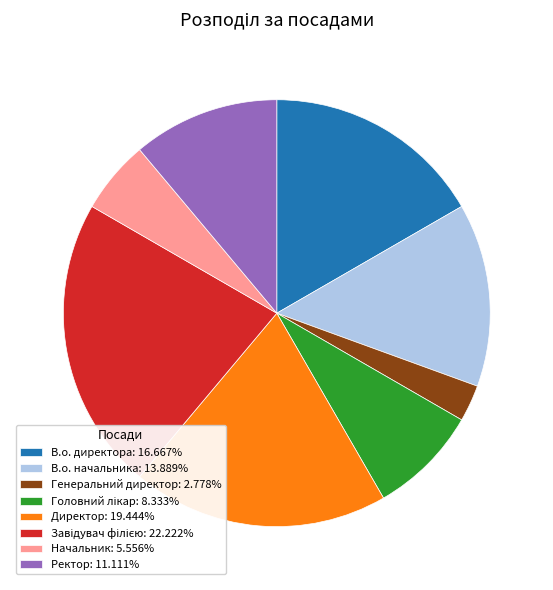

What is the smallest slice in the pie chart?

Генеральний директор